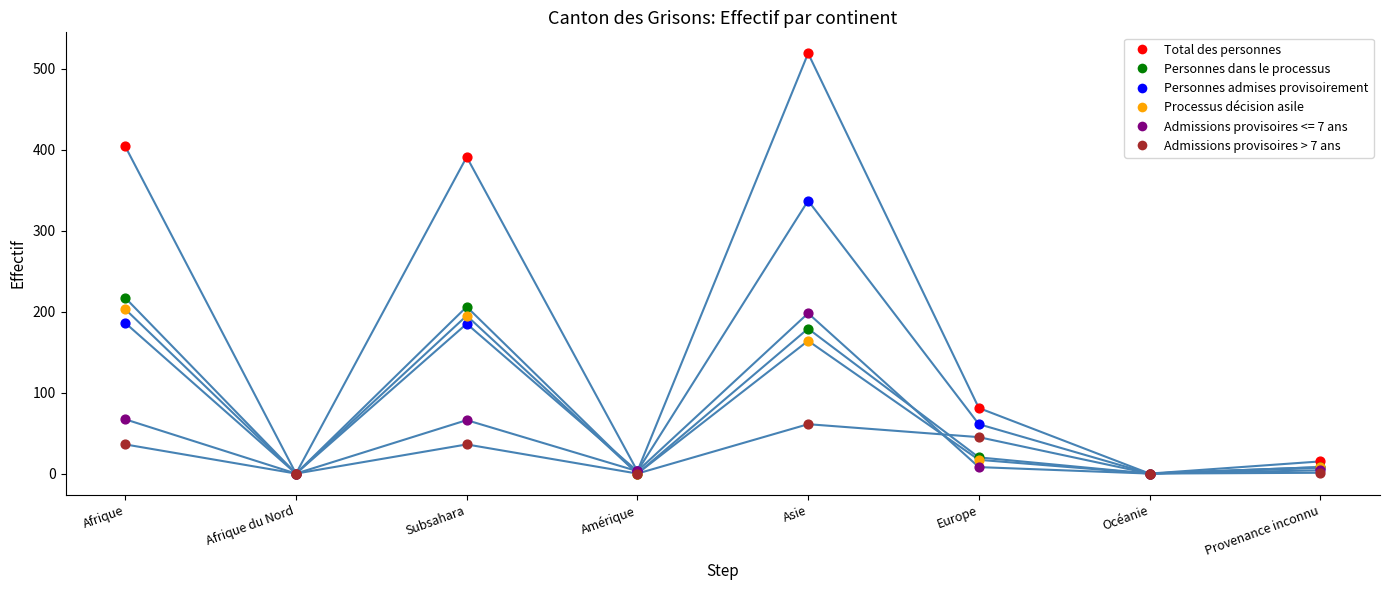

Across all series, what Y value is closest to 259?

217